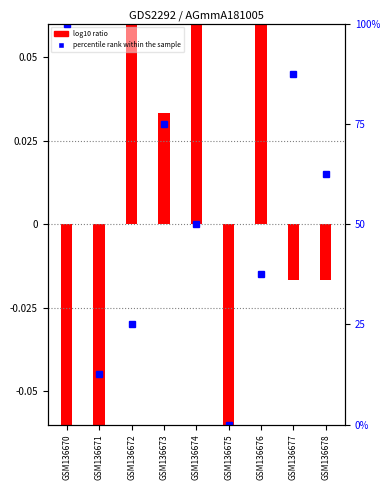

The value at GSM136676 is 65.2. True or false?

False